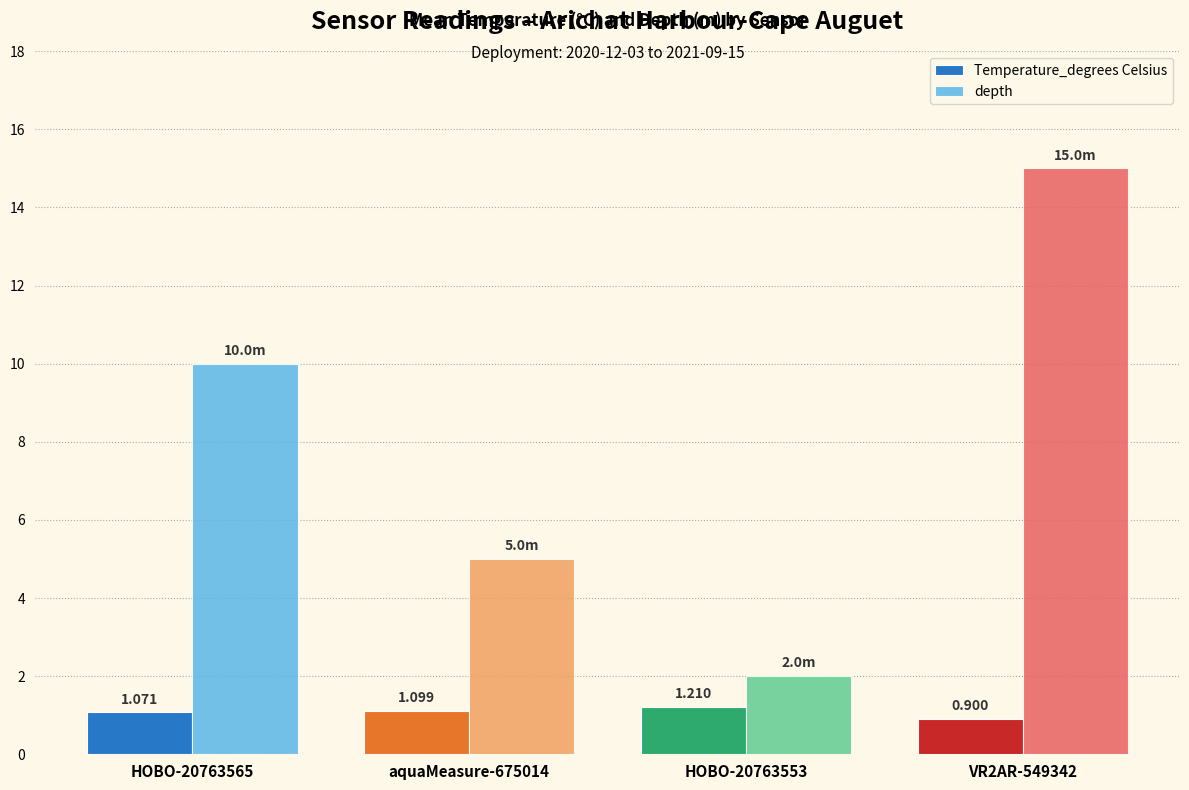

What is the value of the depth bar at the 4th from the left?

15.0